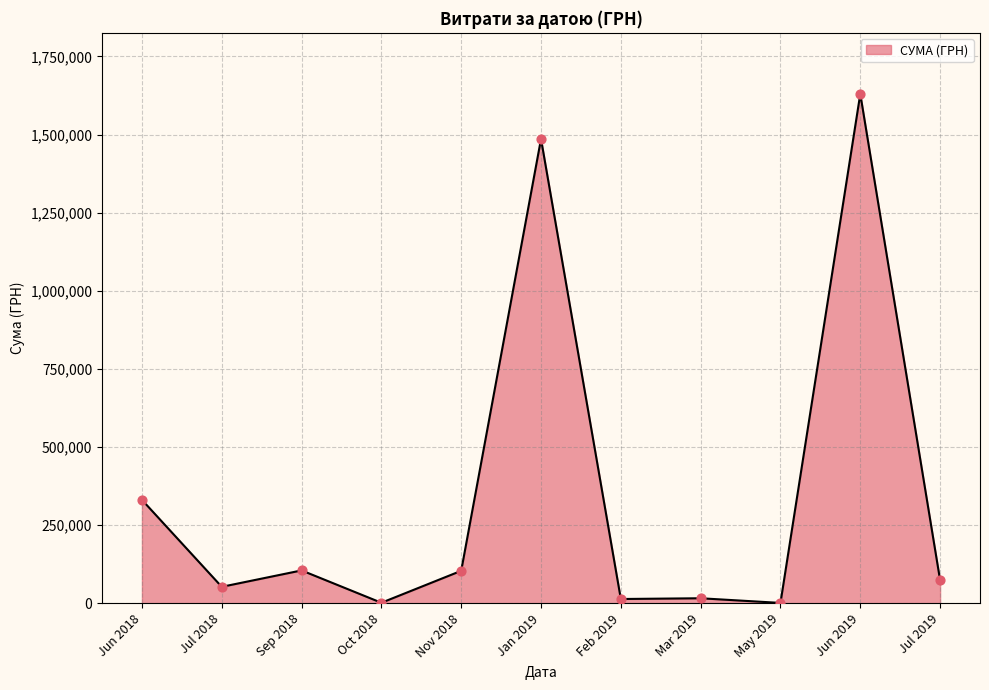

What is the change in value from Jan 2019 to Jul 2019?

-1412122.7